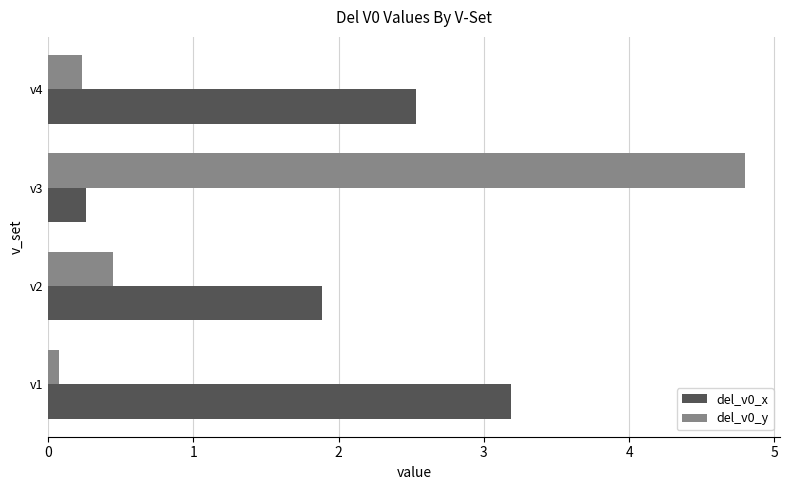

At which category is the sum across all series the highest?

v3